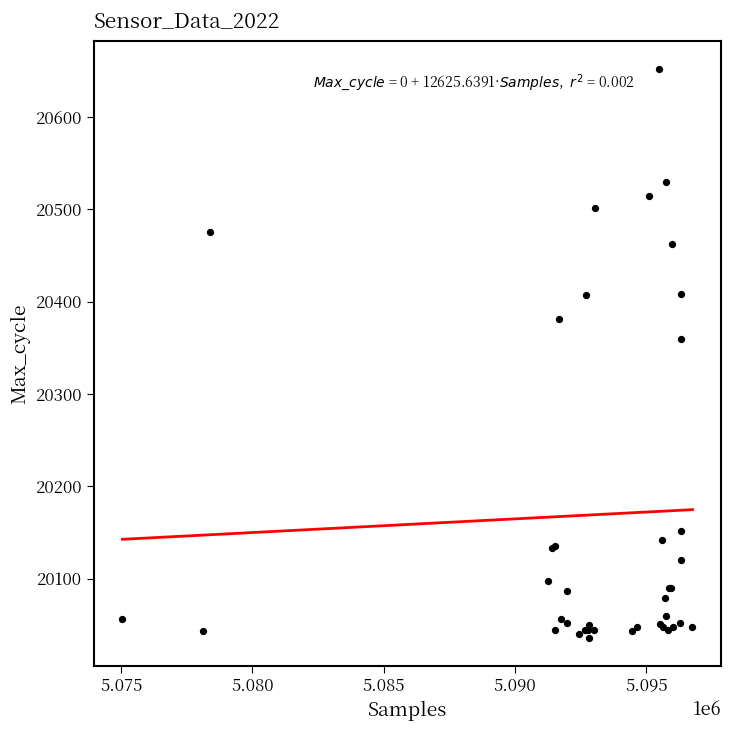

What Y value in the scatter plot is closest to 20344?

20359